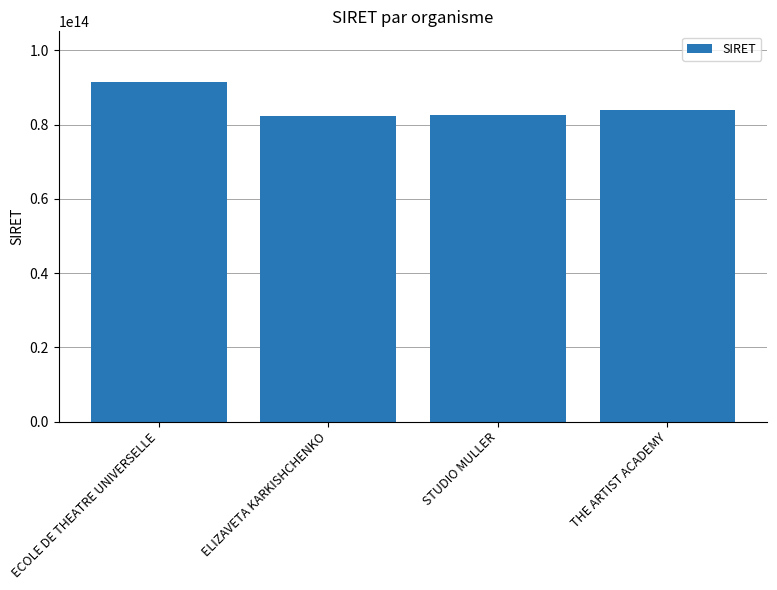

Which has a higher value, ECOLE DE THEATRE UNIVERSELLE or ELIZAVETA KARKISHCHENKO?

ECOLE DE THEATRE UNIVERSELLE